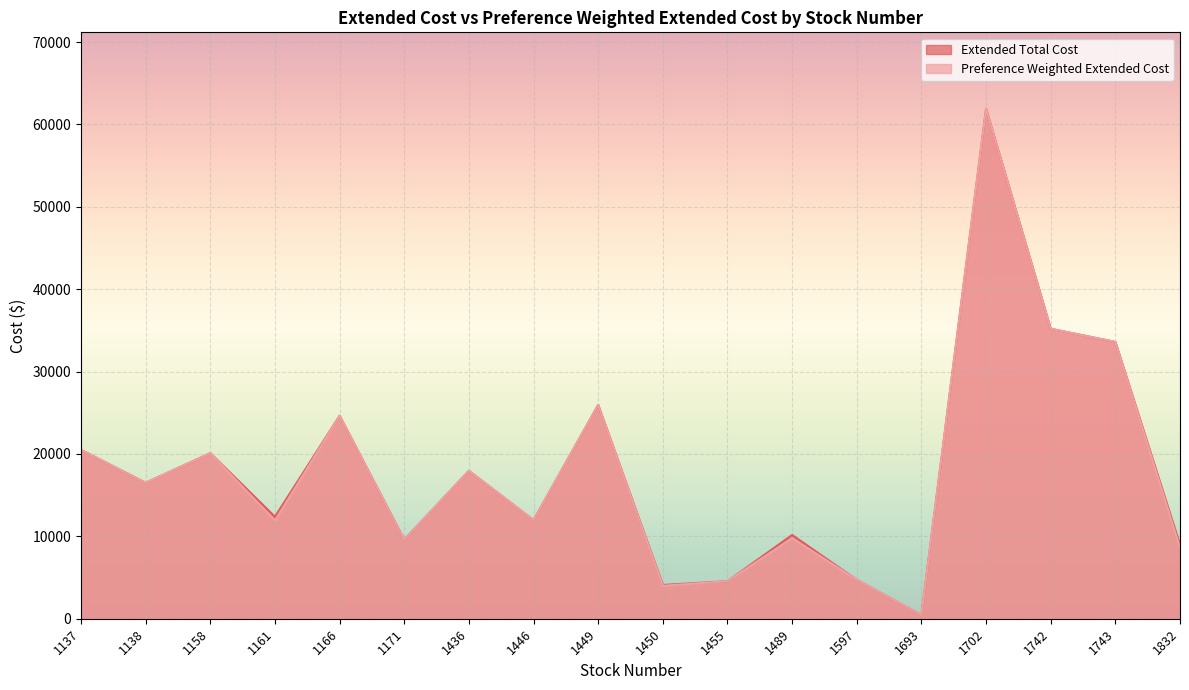

The value of Extended Total Cost at 1161 is 16759.7. True or false?

False